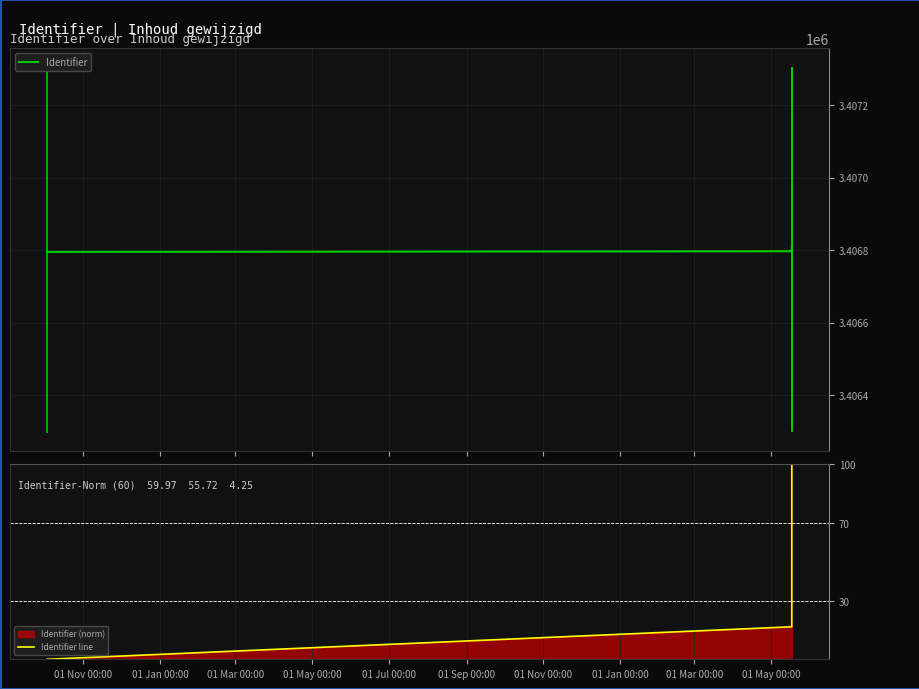

What is the minimum value for Identifier?

3406795